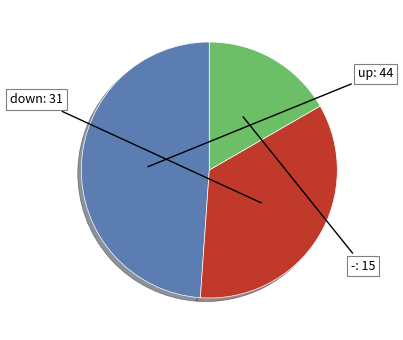

Does any single category account for the majority?

No